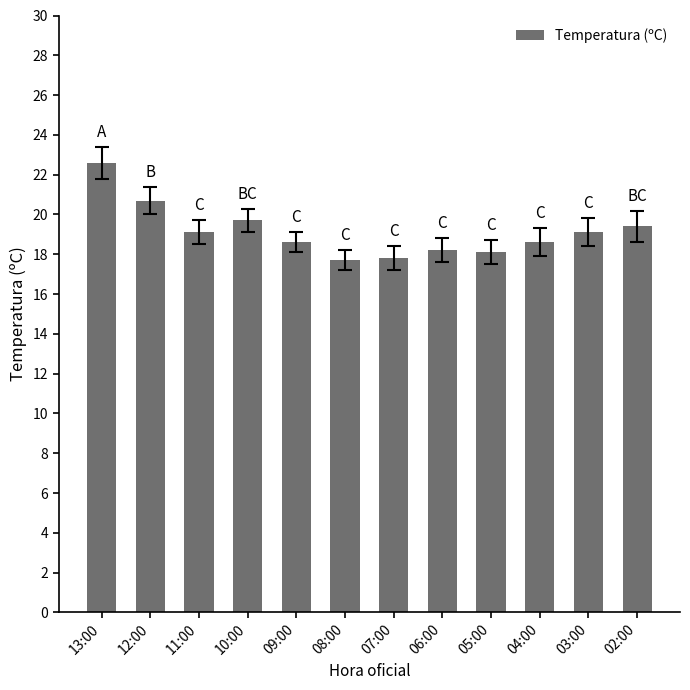

Where is the data nearest to the value 20?

10:00